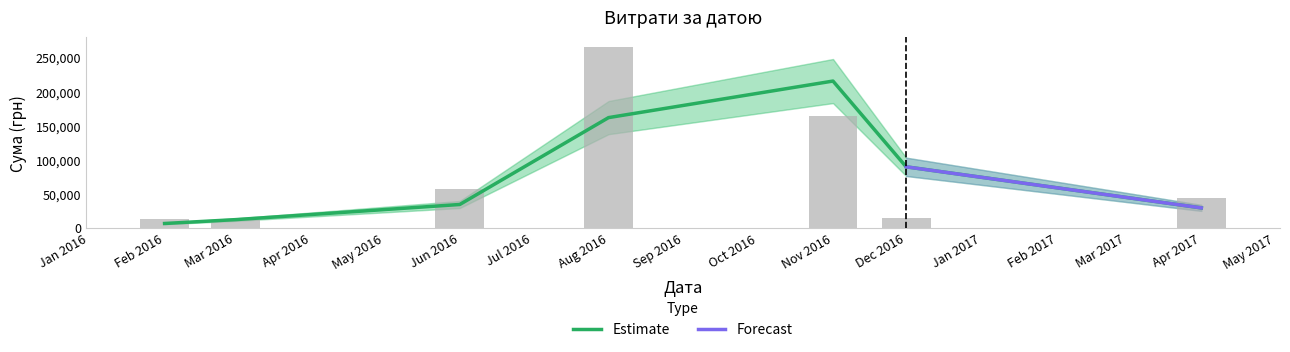

Does the chart contain stacked bars?

No